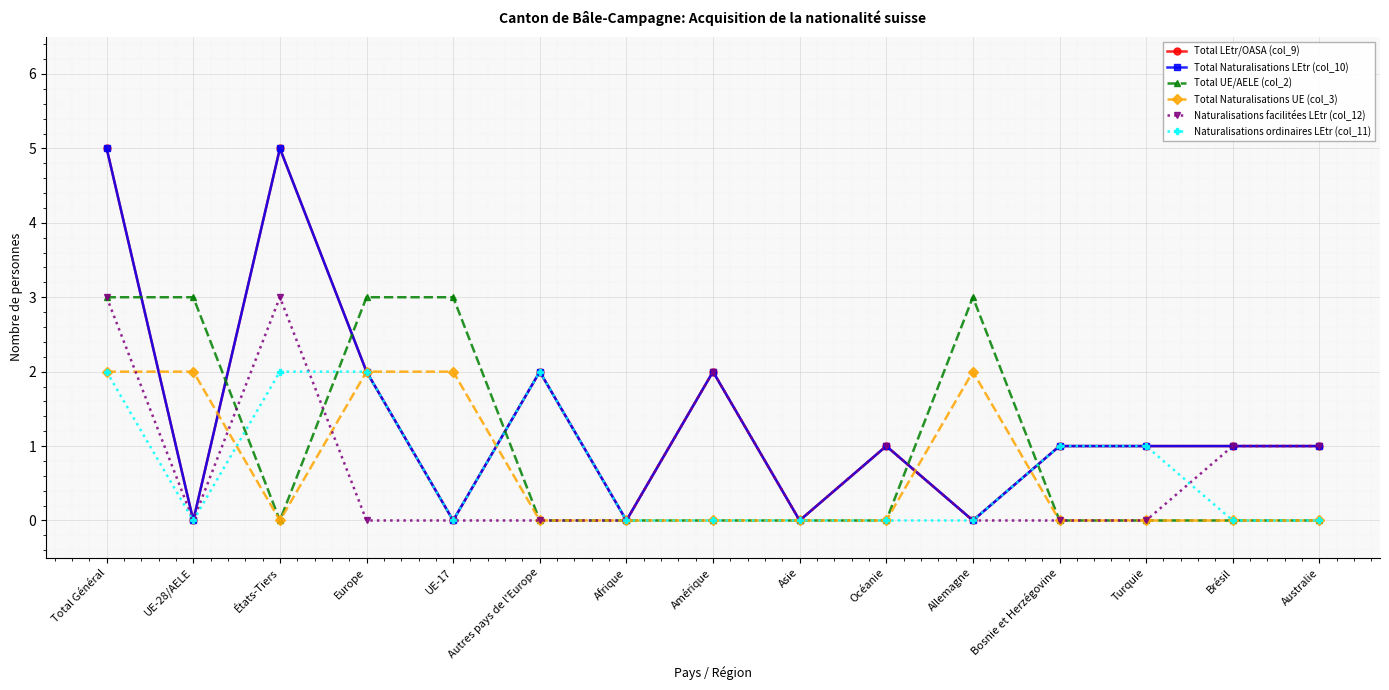

Where is the first local minimum for Total Naturalisations LEtr (col_10)?

UE-28/AELE